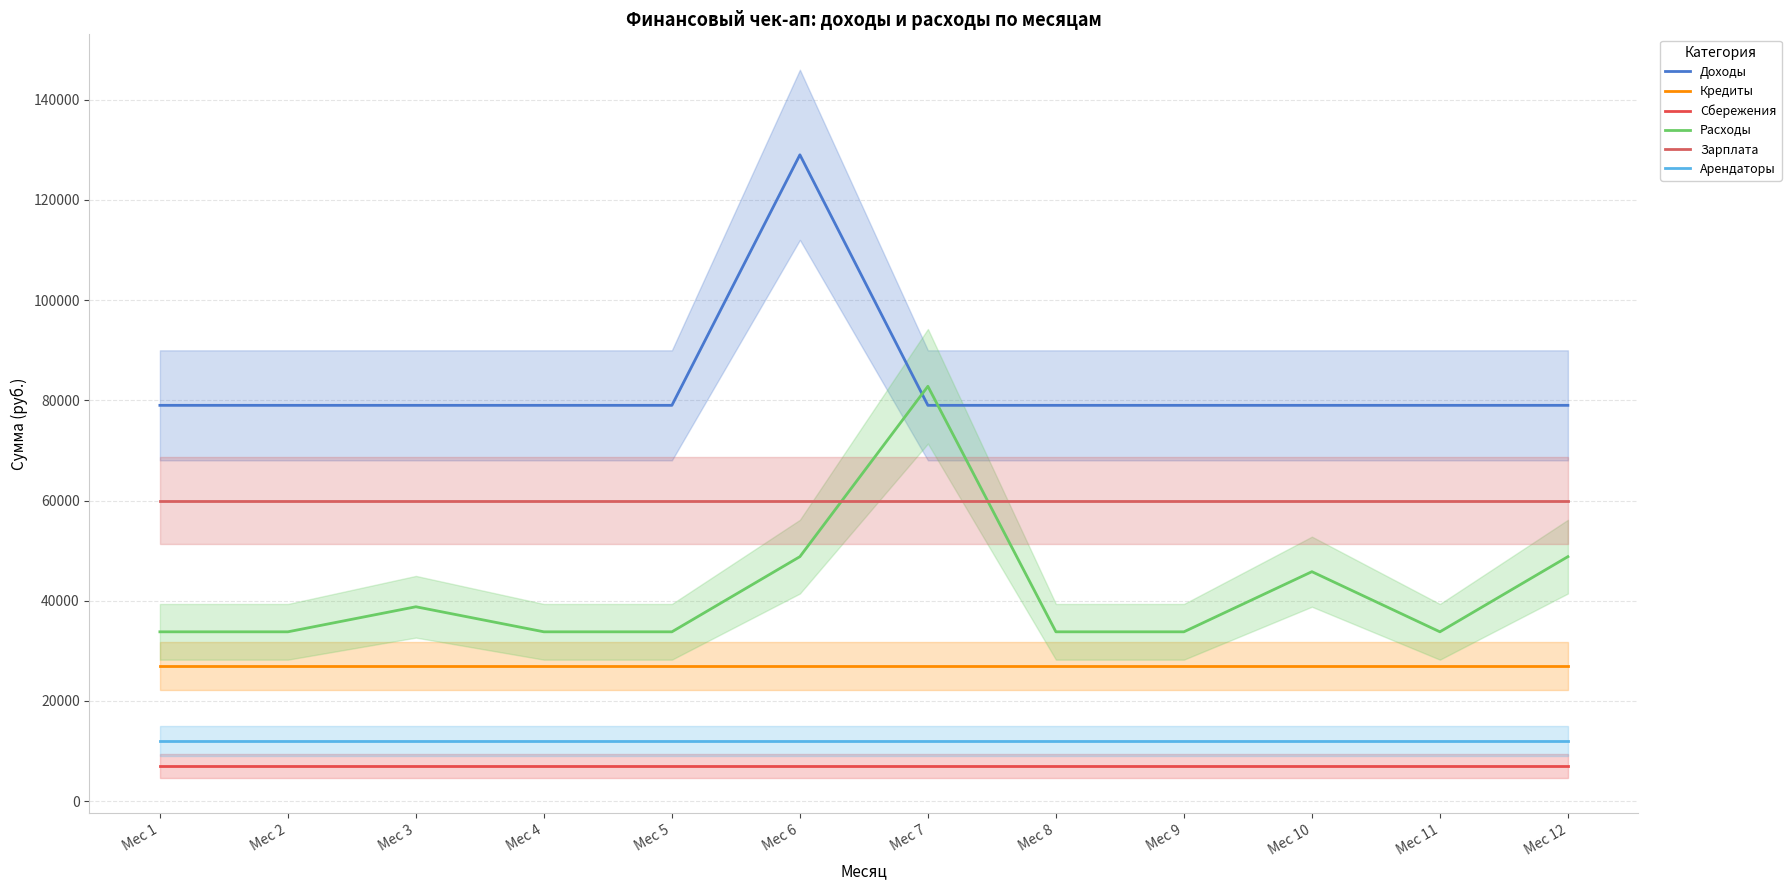

What are all the series names shown in the legend?

Доходы, Кредиты, Сбережения, Расходы, Зарплата, Арендаторы